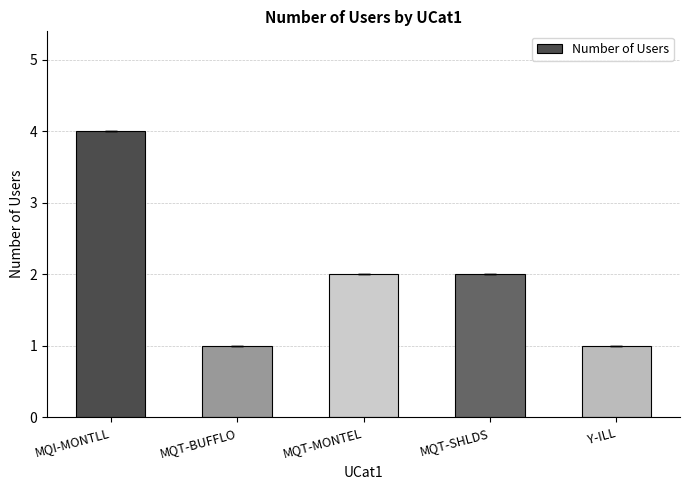

Which label corresponds to the largest value in the chart?

MQI-MONTLL